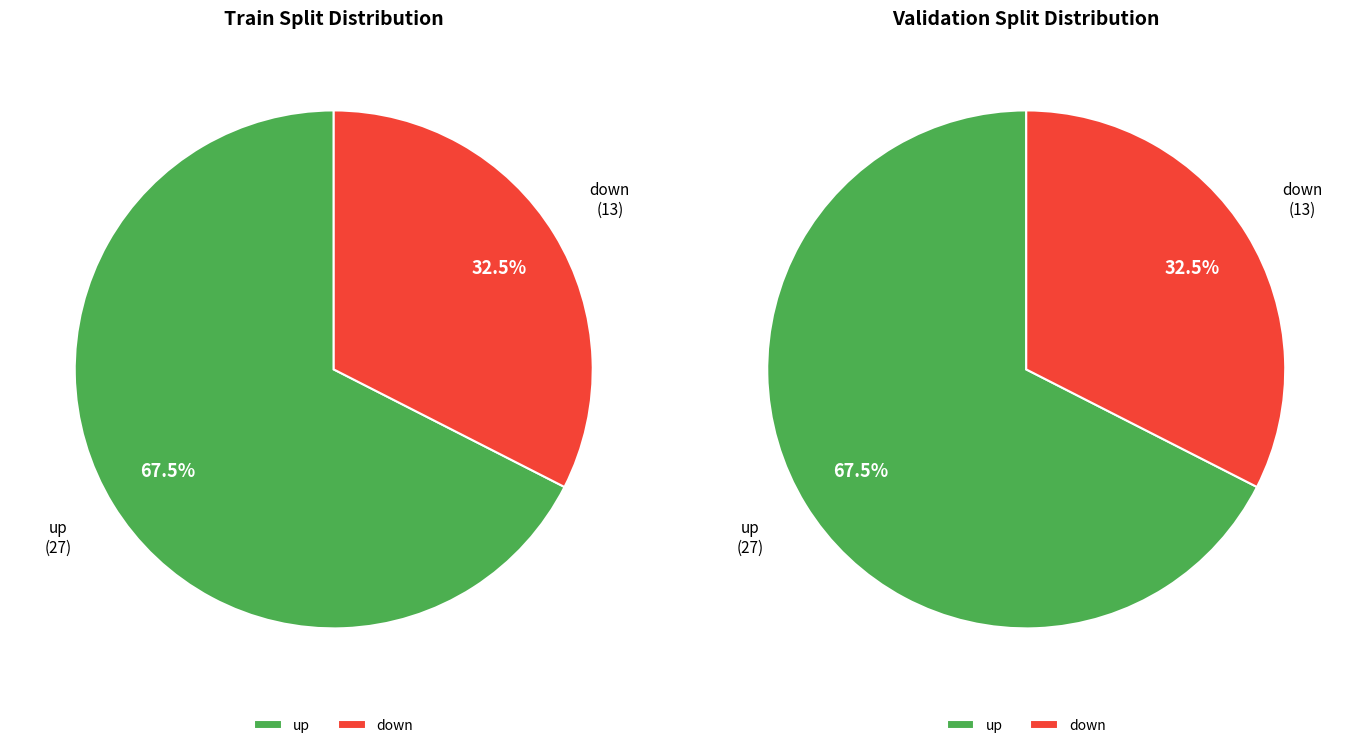

Which slice represents more than half of the pie?

up